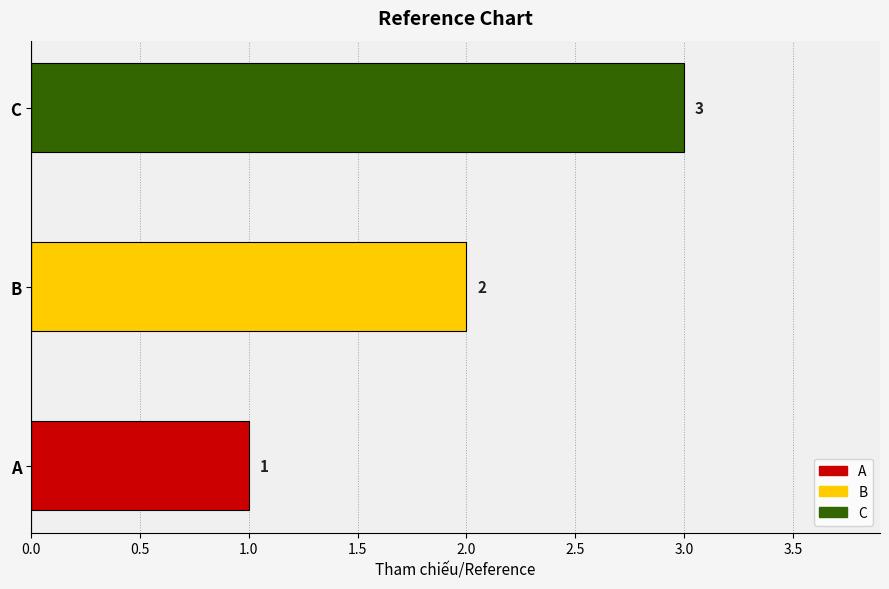

Rank the categories by value from highest to lowest.

C, B, A